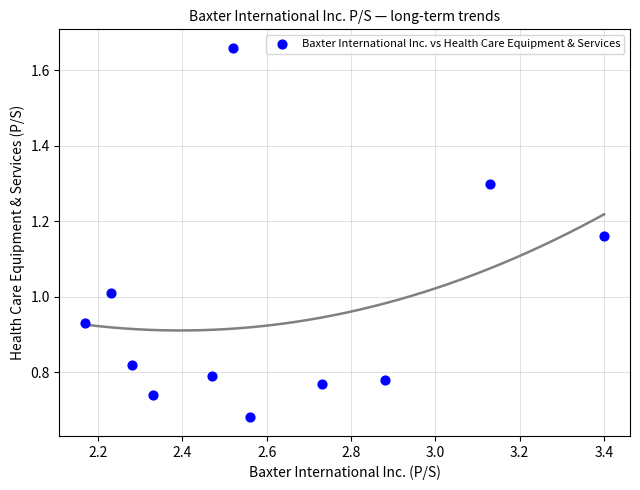

What is the average X value?

2.6